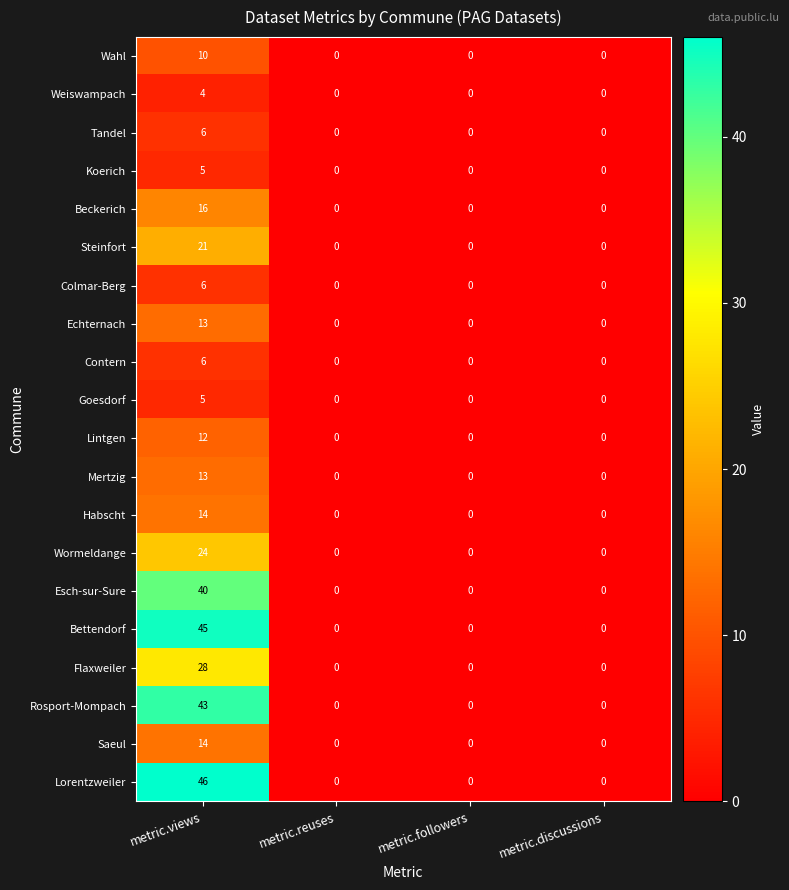

How many categories are shown in the chart?

4